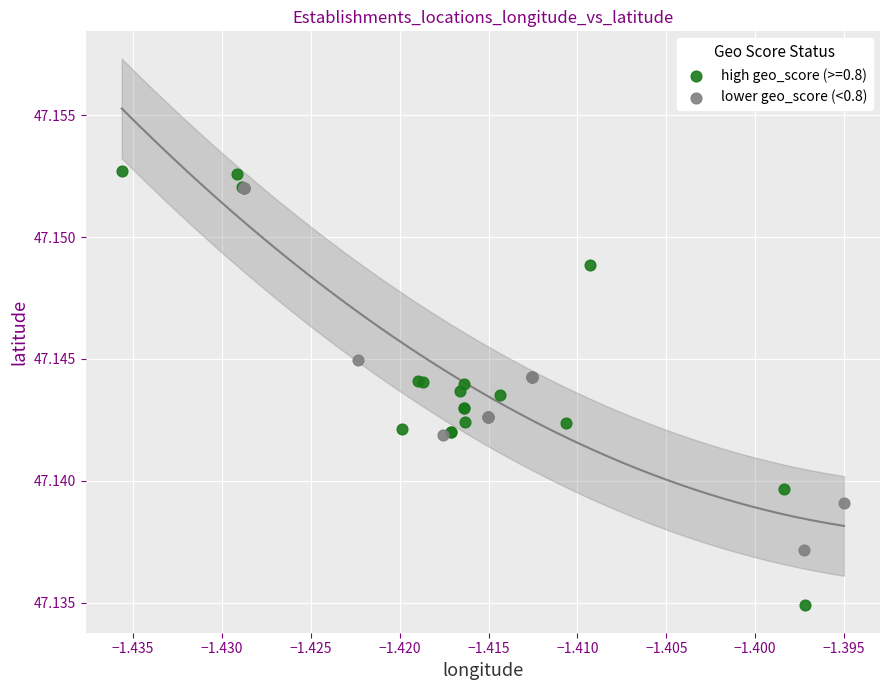

Which series has the largest Y range (max minus min)?

high geo_score (>=0.8)